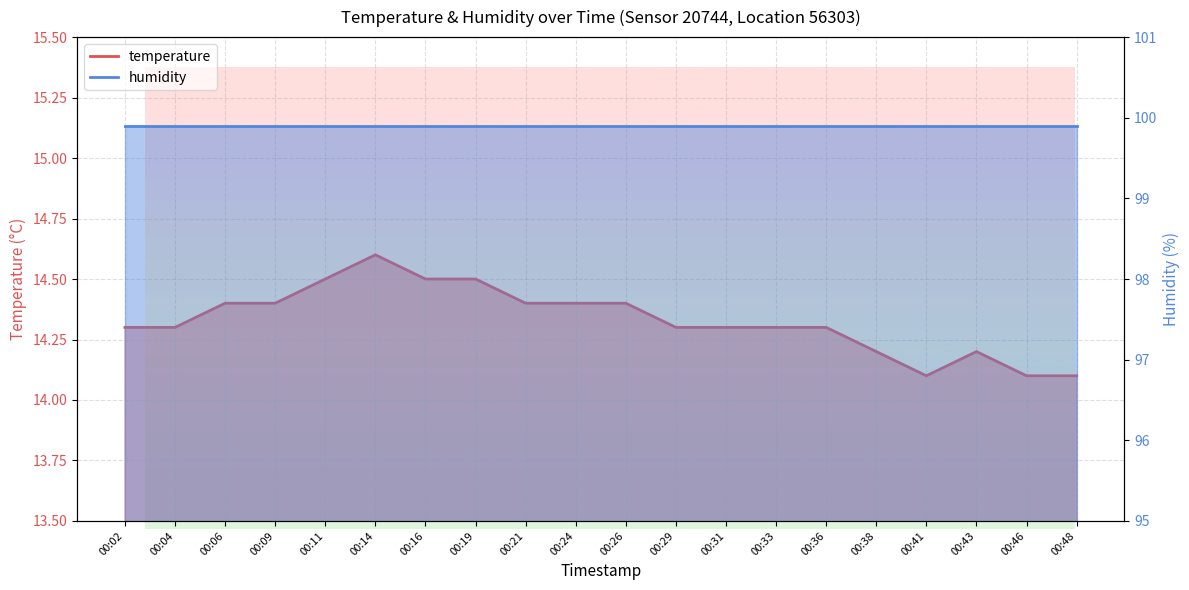

Count the values in the range 14 to 15.

20